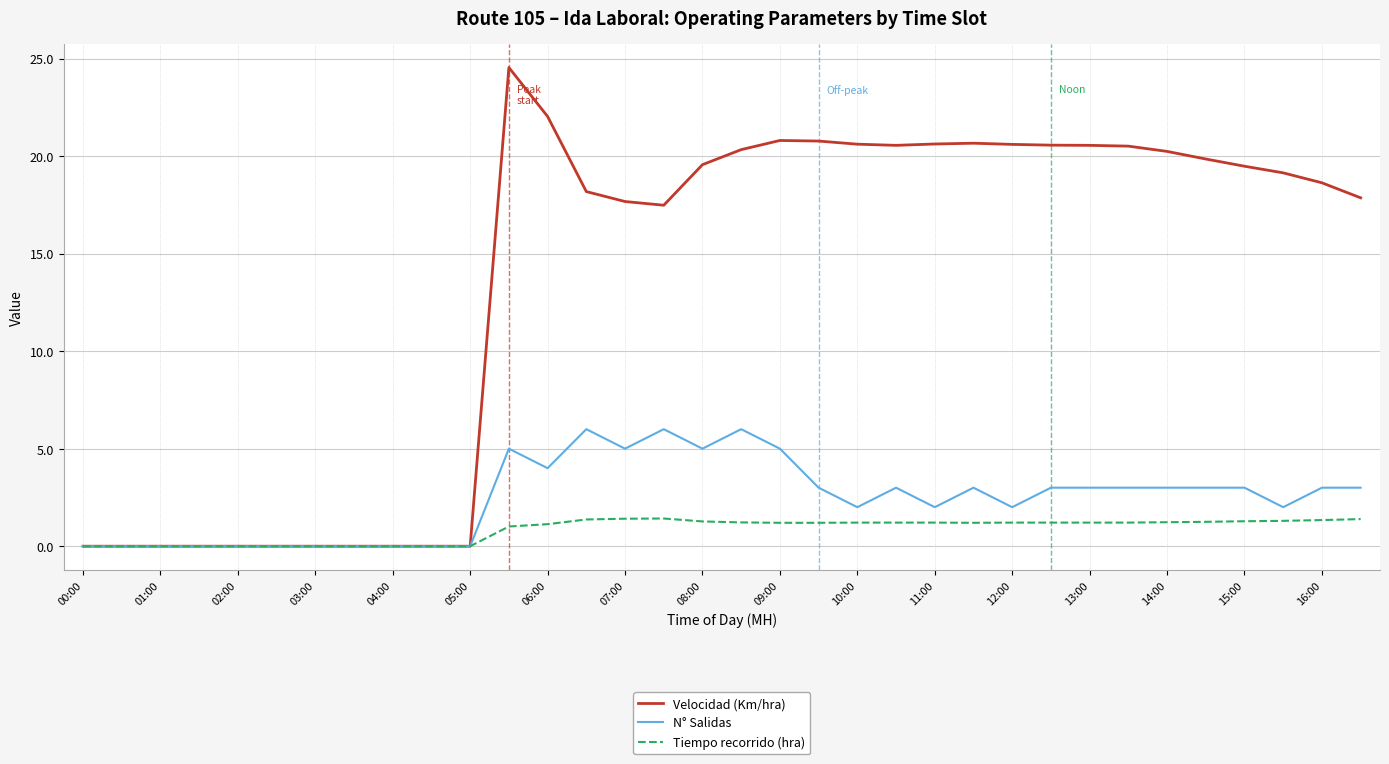

Which series has the largest range (max minus min)?

Velocidad (Km/hra)